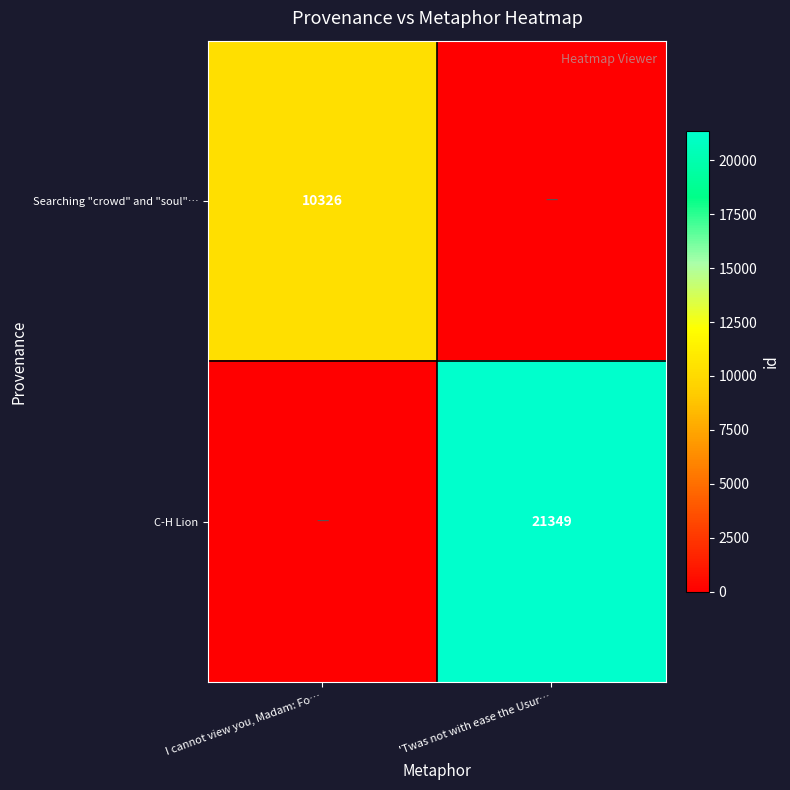

At which category is the sum across all series the highest?

'Twas not with ease the Usur…